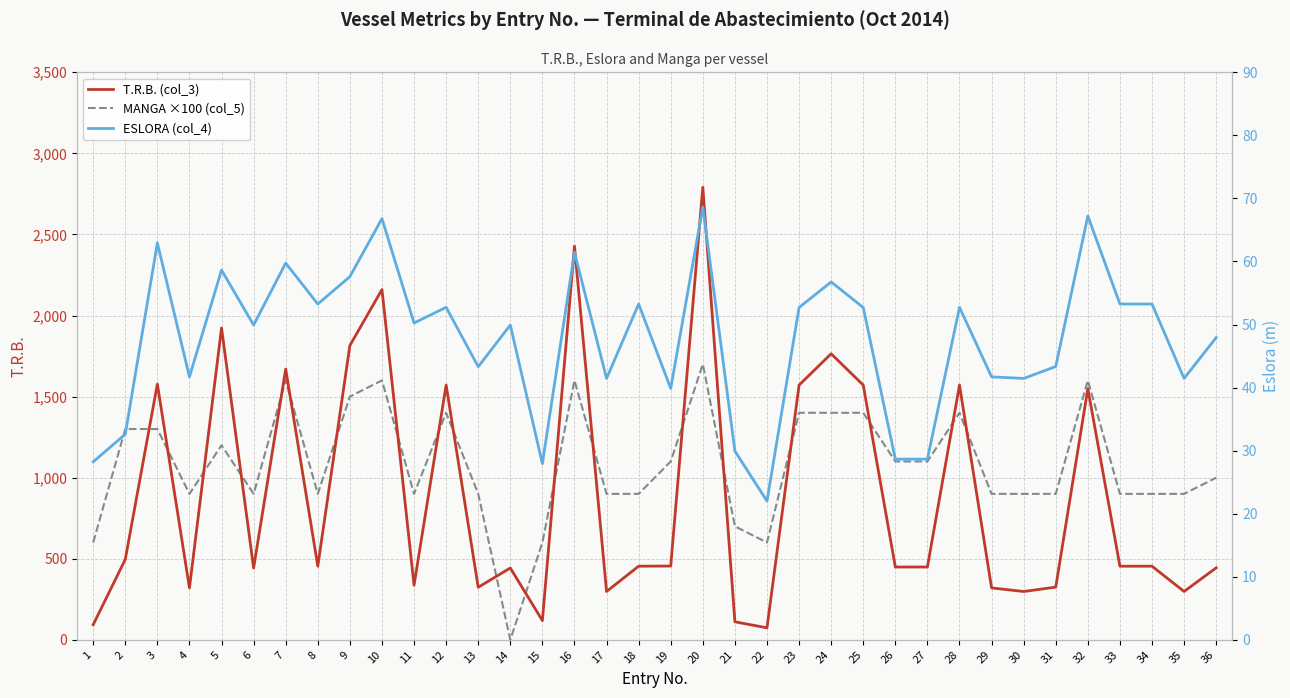

Between 20 and 21, which series saw the biggest shift?

T.R.B. (col_3)